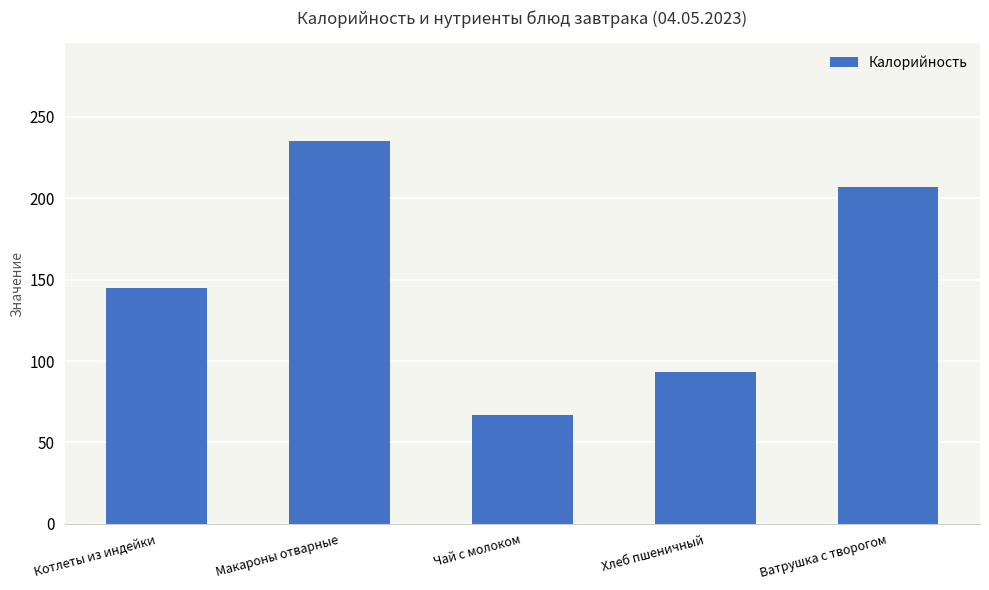

What is the sum of all values?

746.5